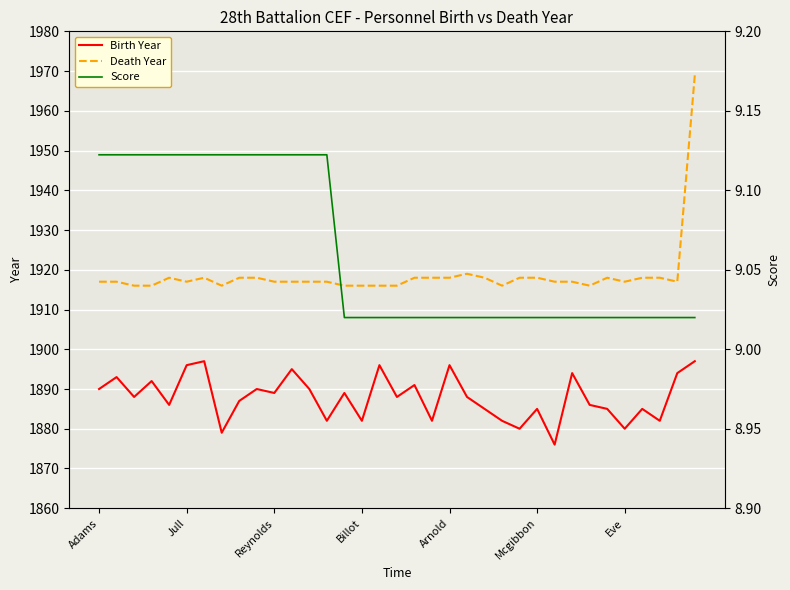

At how many categories does at least one series exceed 718?

35